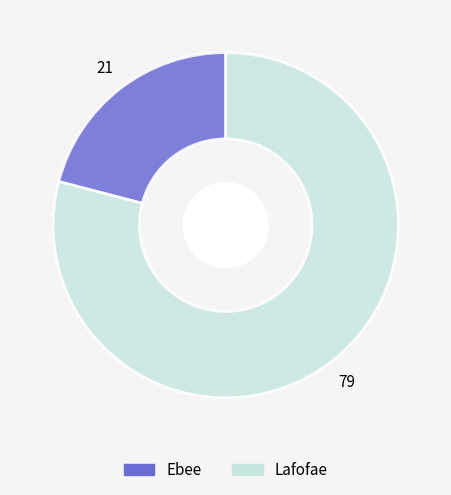

True or false: Lafofae accounts for 79% of the total.

True